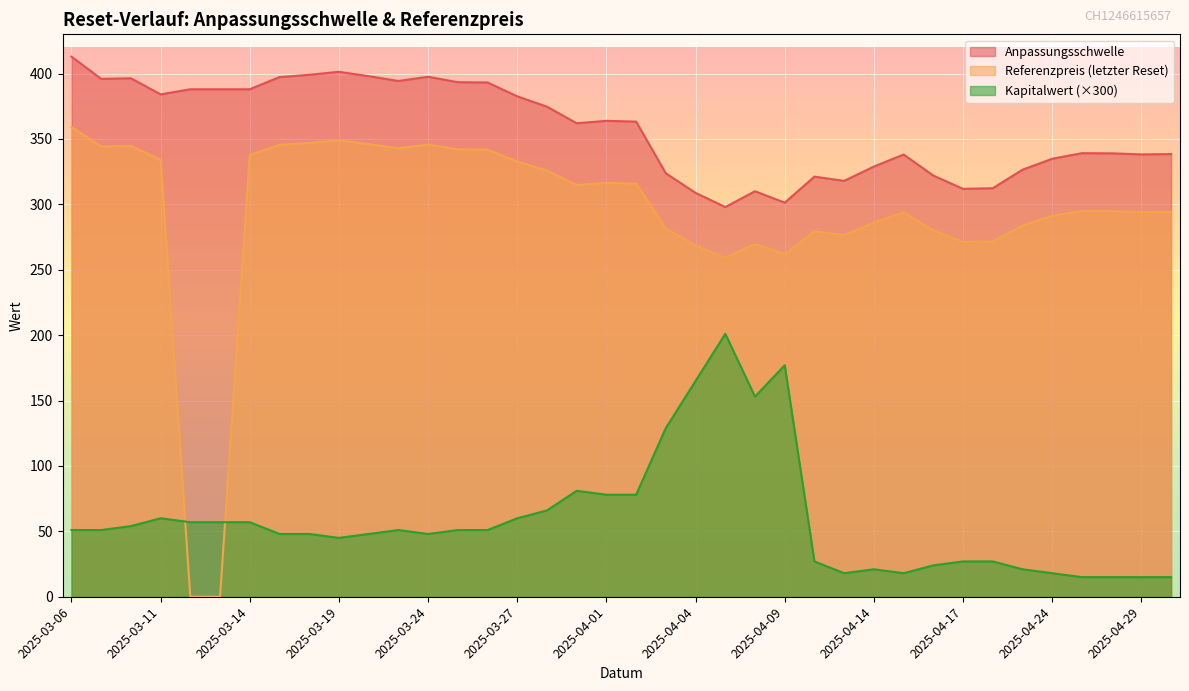

Is the value of Kapitalwert at 2025-03-19 greater than the value of Referenzpreis at 2025-03-20?

No